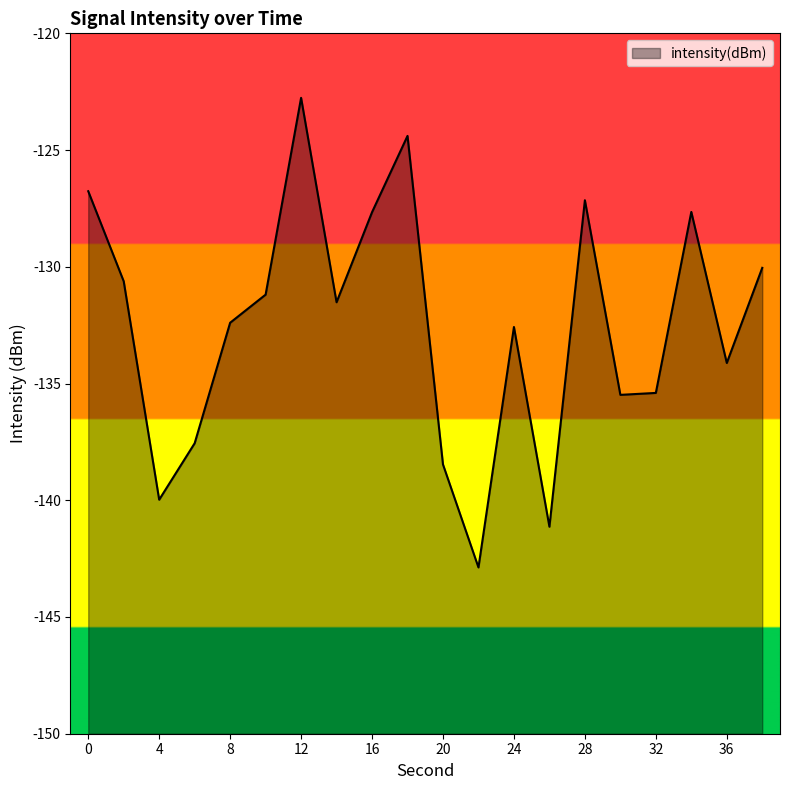

What value does the data have at 38?

-130.0